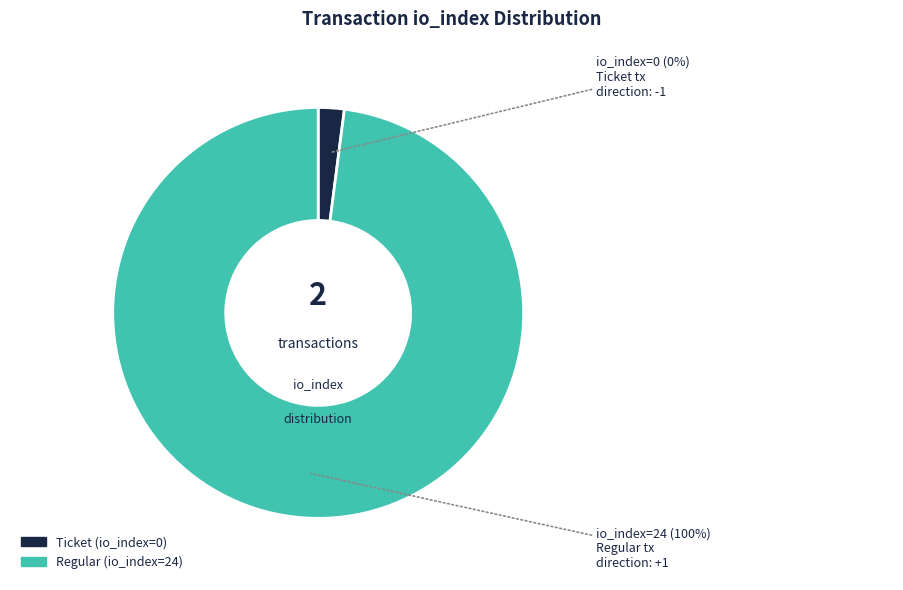

Between Regular (io_index=24) and Ticket (io_index=0), which is larger?

Regular (io_index=24)